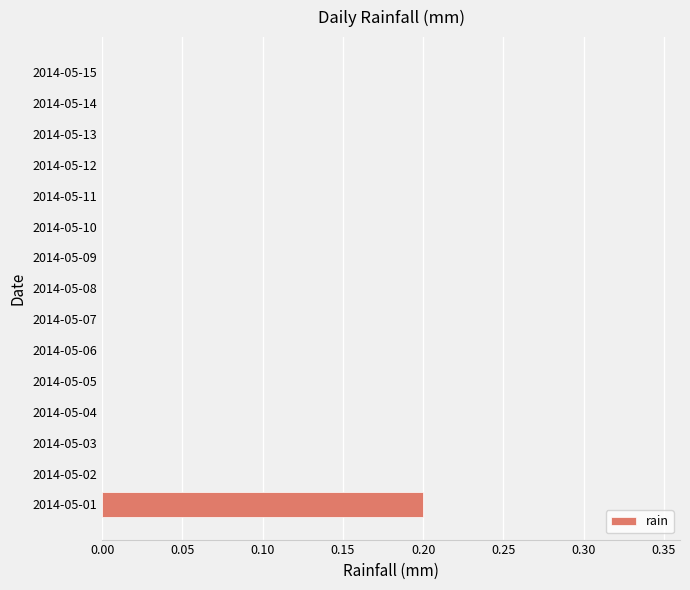

Reading bottom to top, what are all the values shown in this chart?

2014-05-01=0.2	2014-05-02=0.0	2014-05-03=0.0	2014-05-04=0.0	2014-05-05=0.0	2014-05-06=0.0	2014-05-07=0.0	2014-05-08=0.0	2014-05-09=0.0	2014-05-10=0.0	2014-05-11=0.0	2014-05-12=0.0	2014-05-13=0.0	2014-05-14=0.0	2014-05-15=0.0